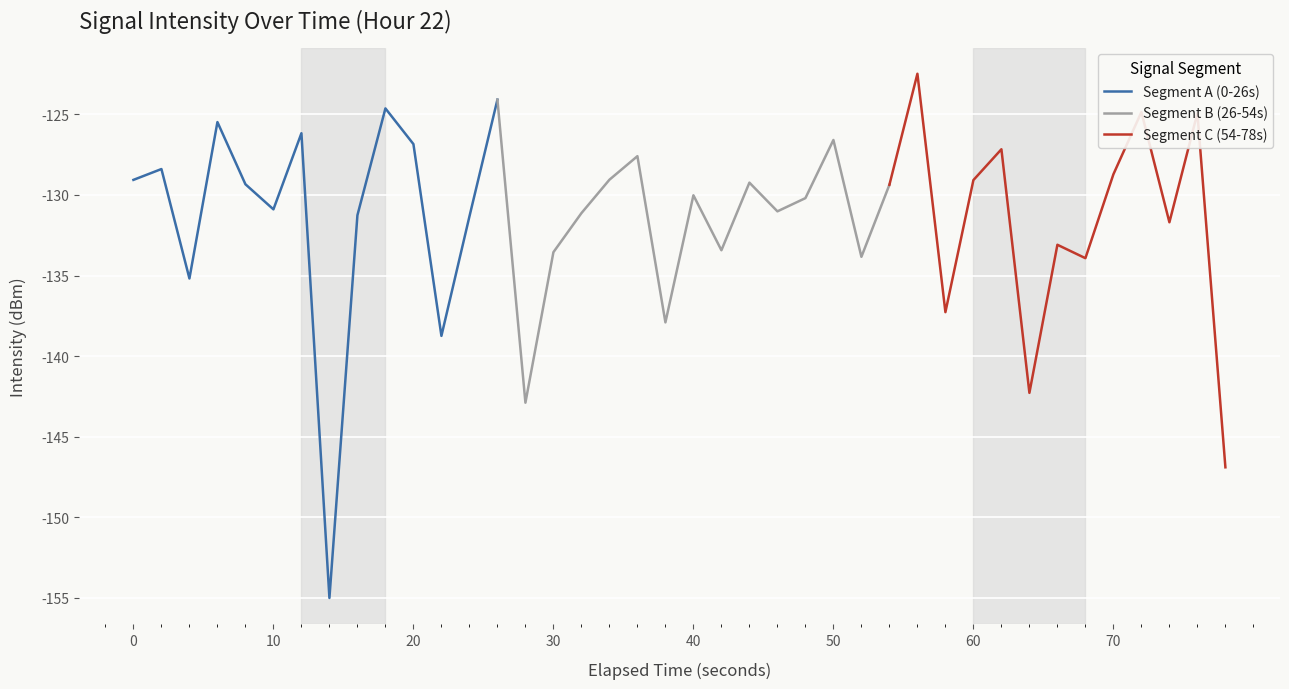

The chart shows a value of -133.4 at 21. True or false?

True